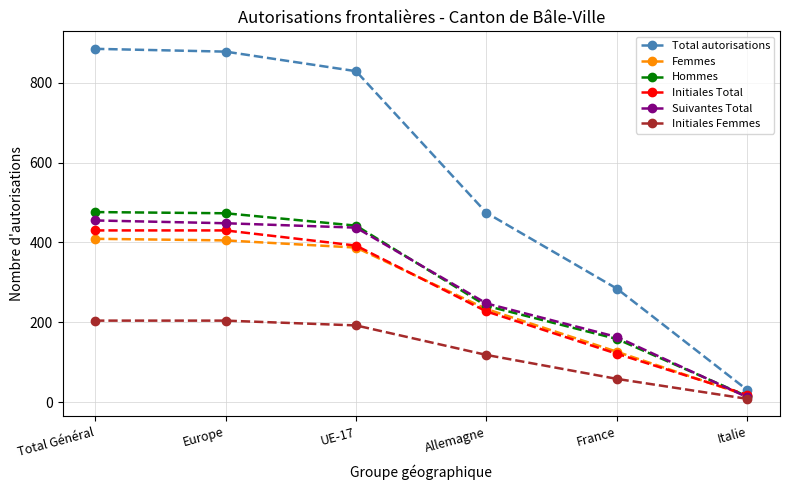

Between UE-17 and Allemagne, which series saw the biggest shift?

Total autorisations